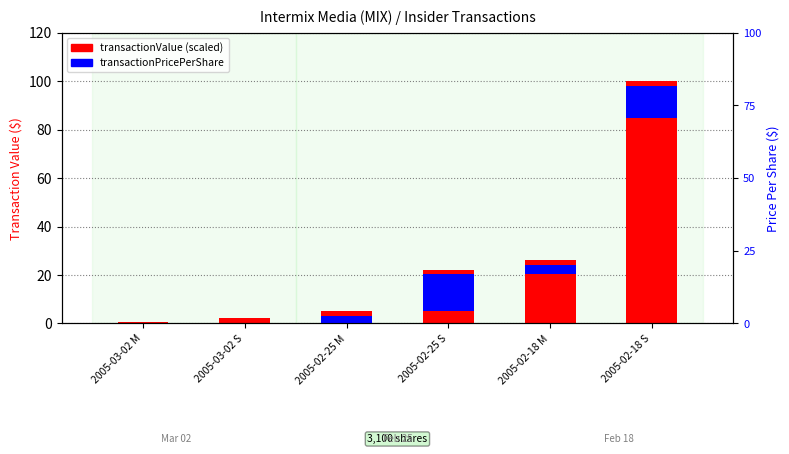

At which label is the value closest to 50?

2005-02-18 M